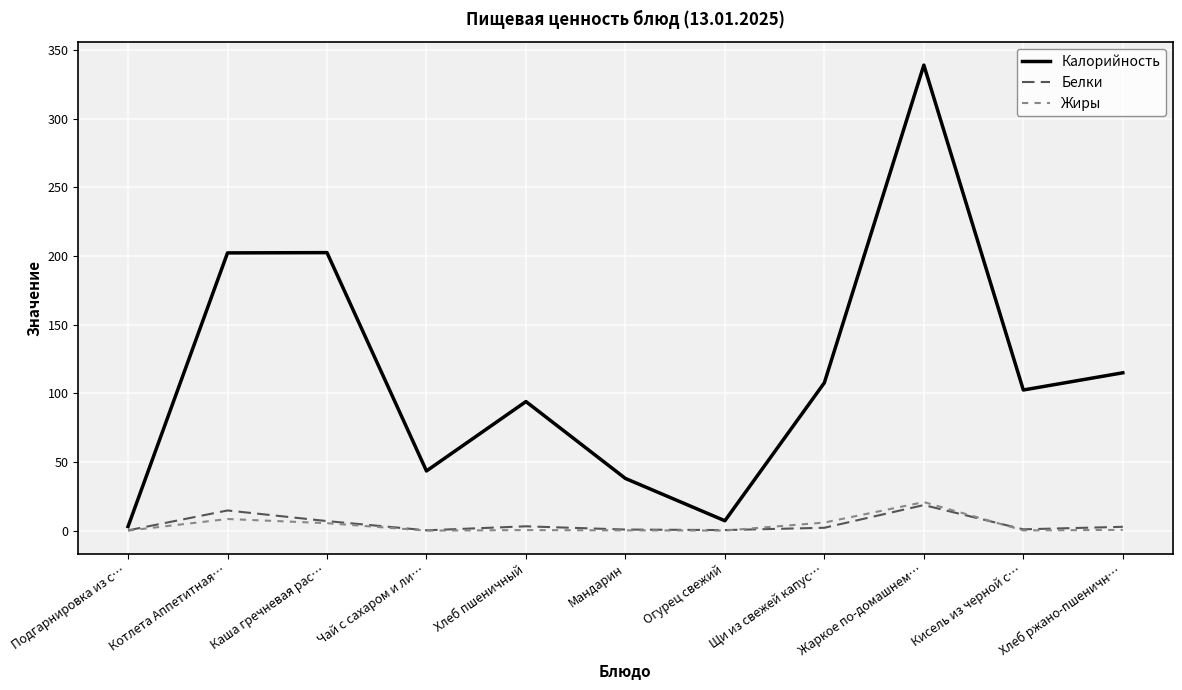

The value of Калорийность at Щи из свежей капус… is 50.6. True or false?

False